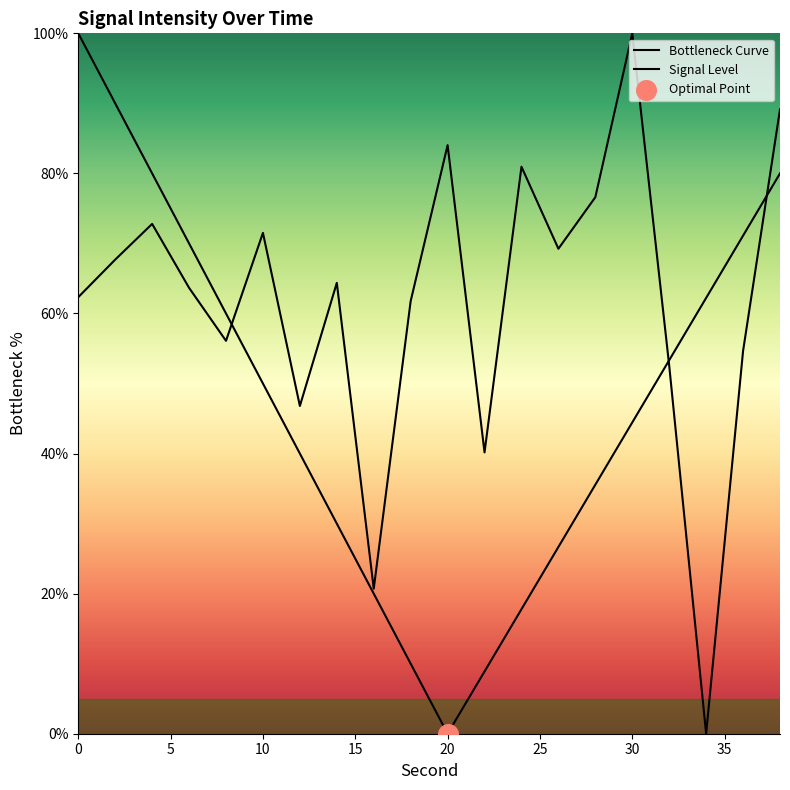

Approximately how many times larger is the value at 36 compared to 20?

0.7